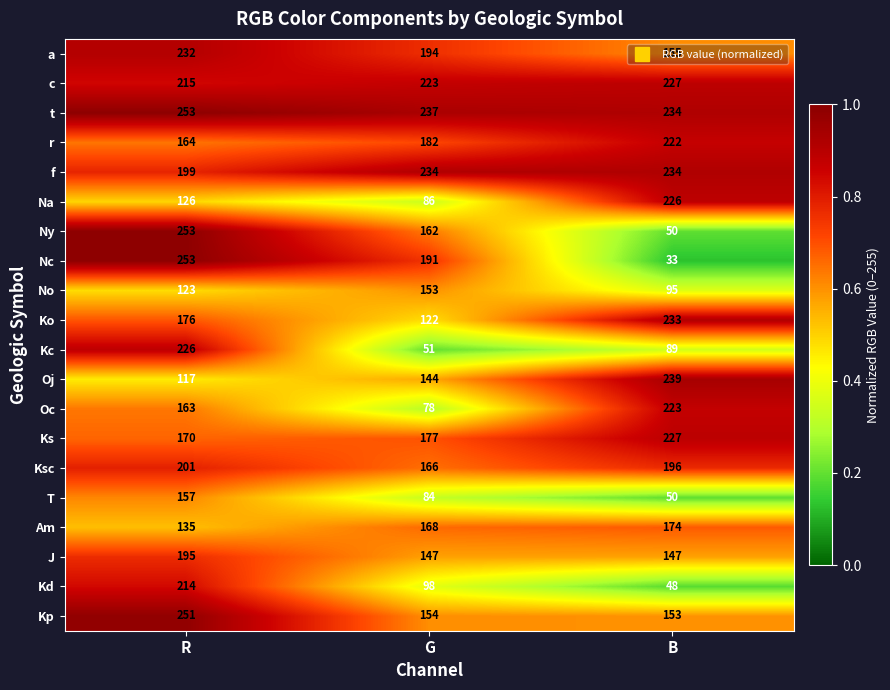

How many f values are between 199 and 234?

3